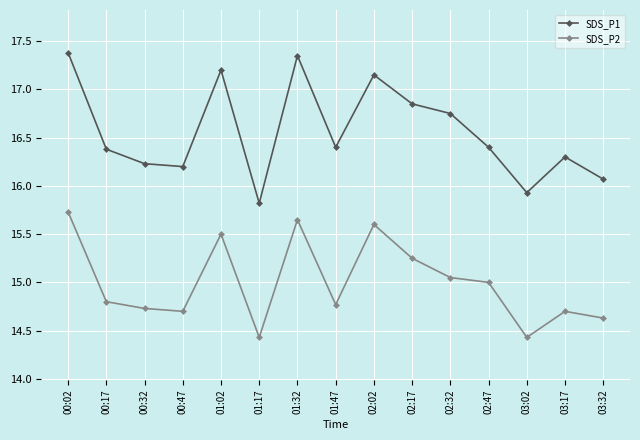

How many values in the SDS_P1 series are below 16?

2